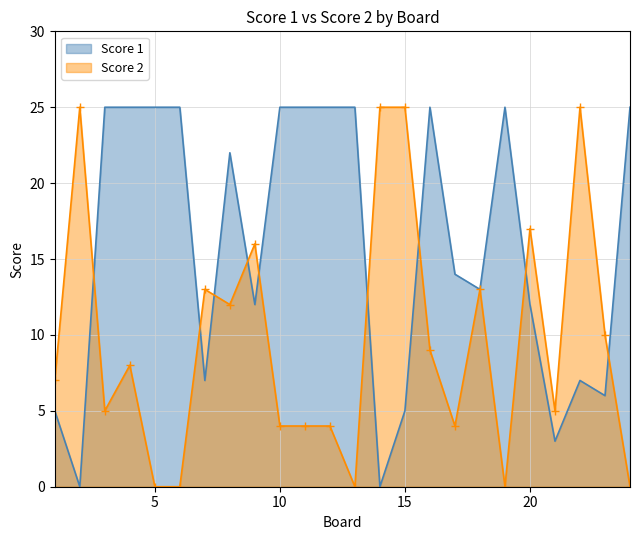

How many data points in Score 1 are less than 22?

12